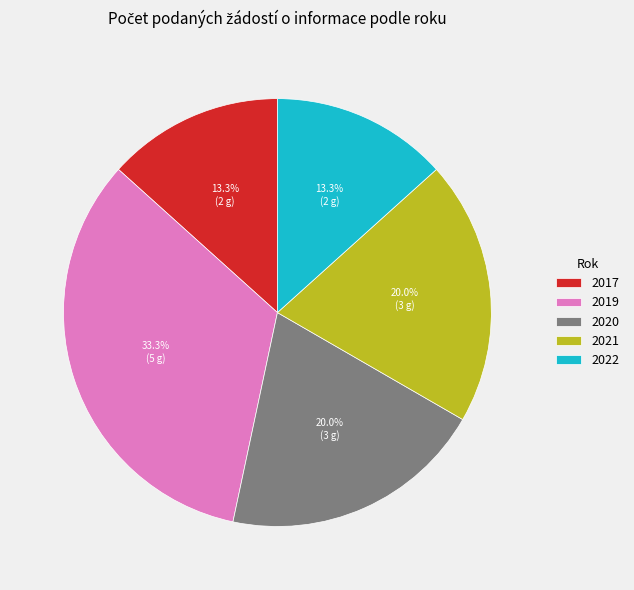

What portion of the pie excludes 2021?

80.0%